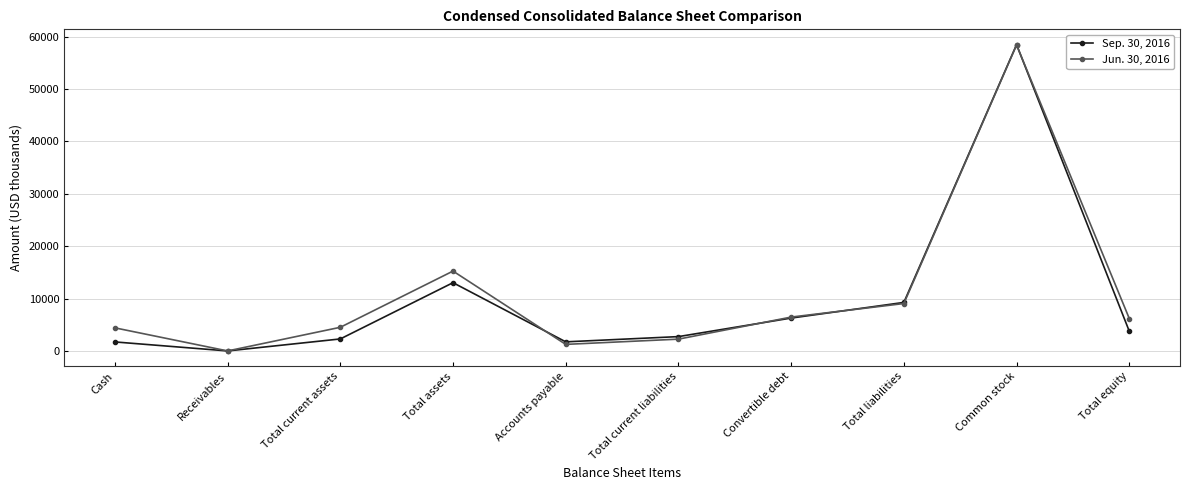

Which series changed the most between Accounts payable and Common stock?

Jun. 30, 2016